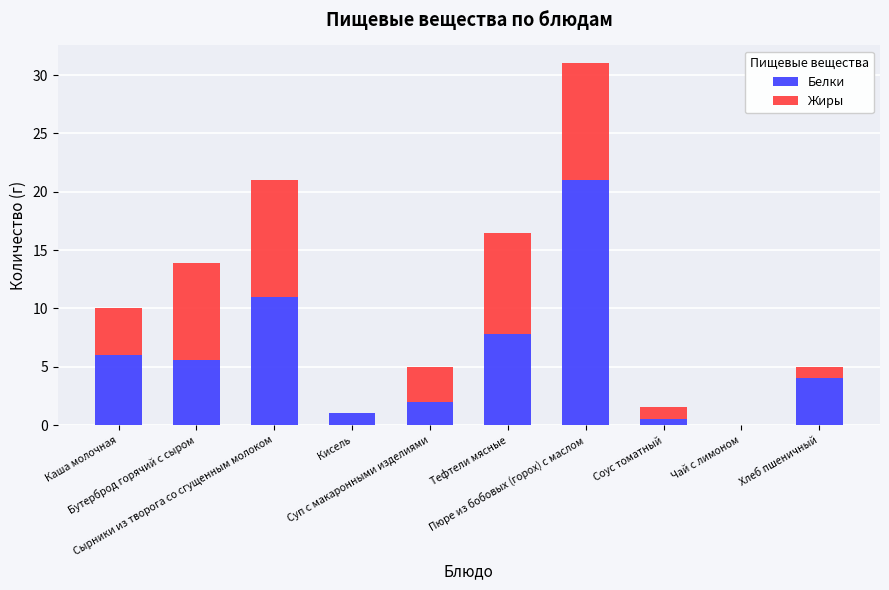

What is the highest value of the Белки series?

21.0